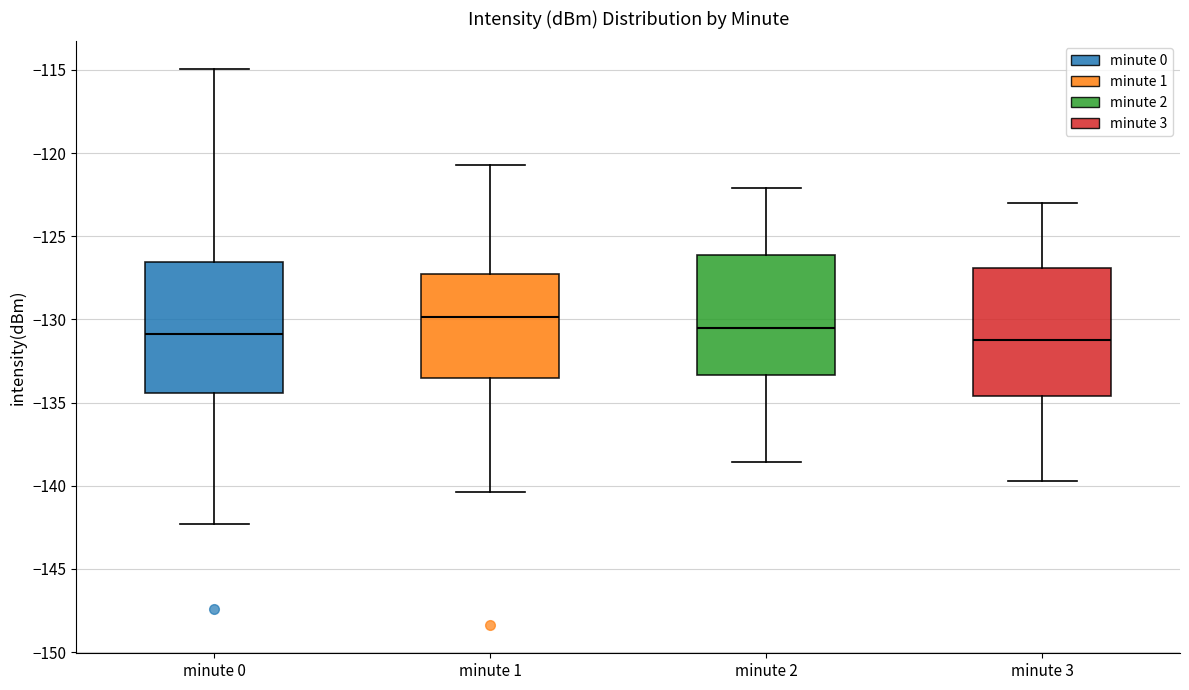

Reading left to right, read every box against the y-axis: the position of its median line, the range the box covers, and the ends of its whiskers. The values are not printed on the chart, so give them approximately, as read against the axis.

minute 0: median -131.0, box -134.5 to -126.5, whiskers -142.5 to -115.0
minute 1: median -130.0, box -133.5 to -127.5, whiskers -140.5 to -120.5
minute 2: median -130.5, box -133.5 to -126.0, whiskers -138.5 to -122.0
minute 3: median -131.0, box -134.5 to -127.0, whiskers -139.5 to -123.0